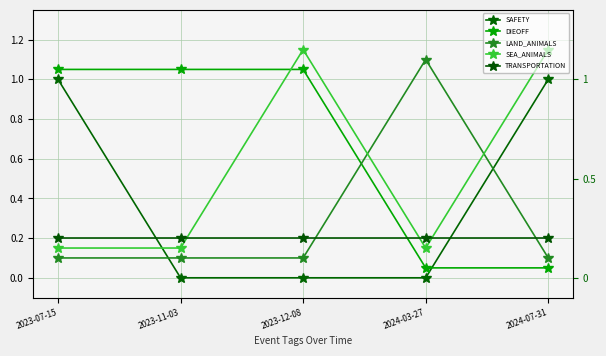

Is this an area chart (filled region under the line)?

No